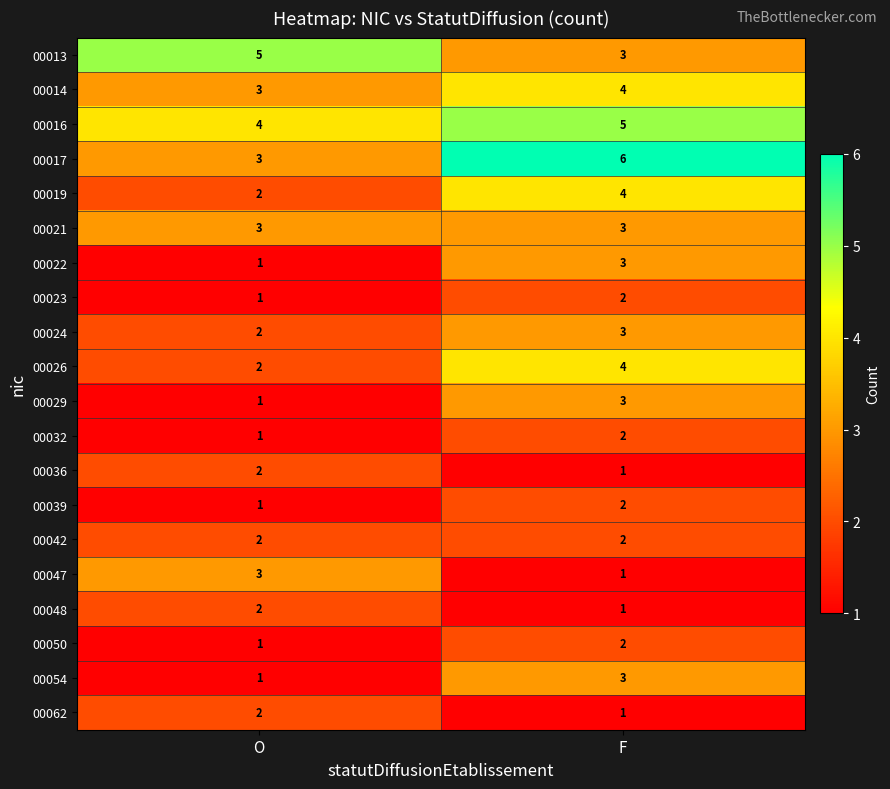

List the labels in order of 00054 value, largest first.

F, O